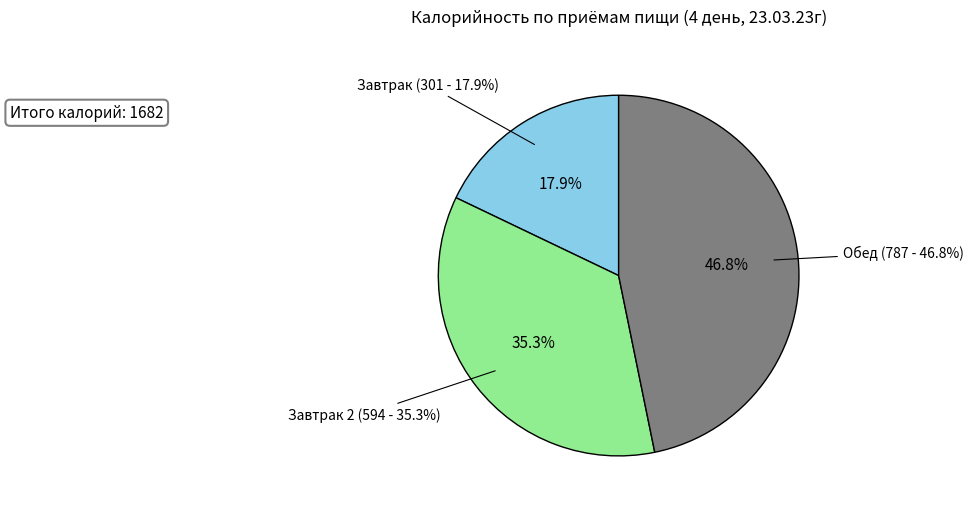

To the nearest percent, what portion does Завтрак represent?

18%